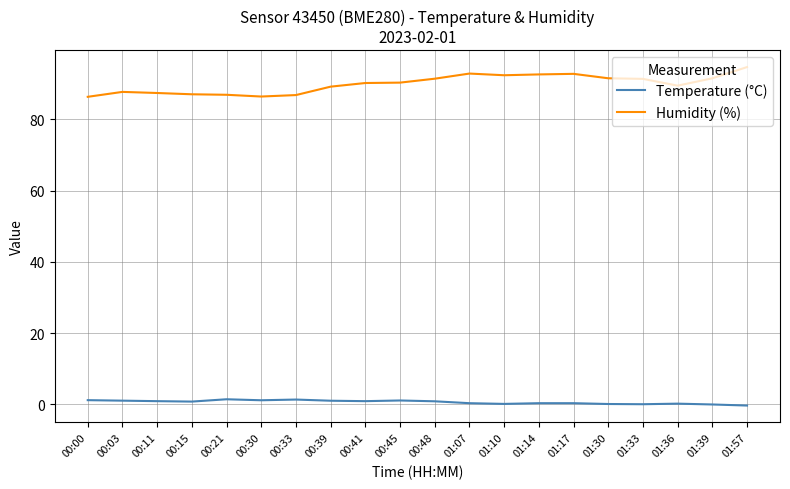

In Humidity (%), how many points are higher than both neighbors (excluding endpoints)?

3